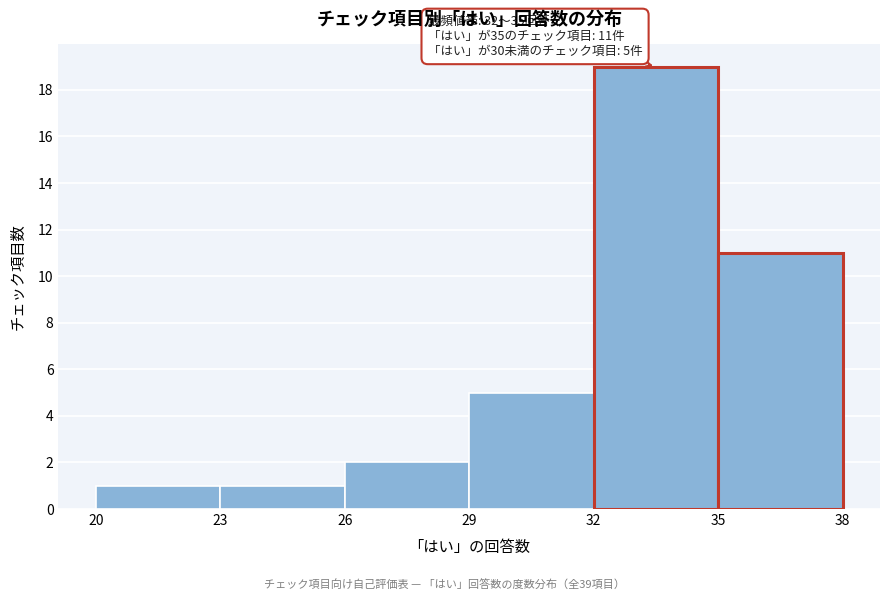

Which range on the x-axis has the tallest bar?

32 to 35